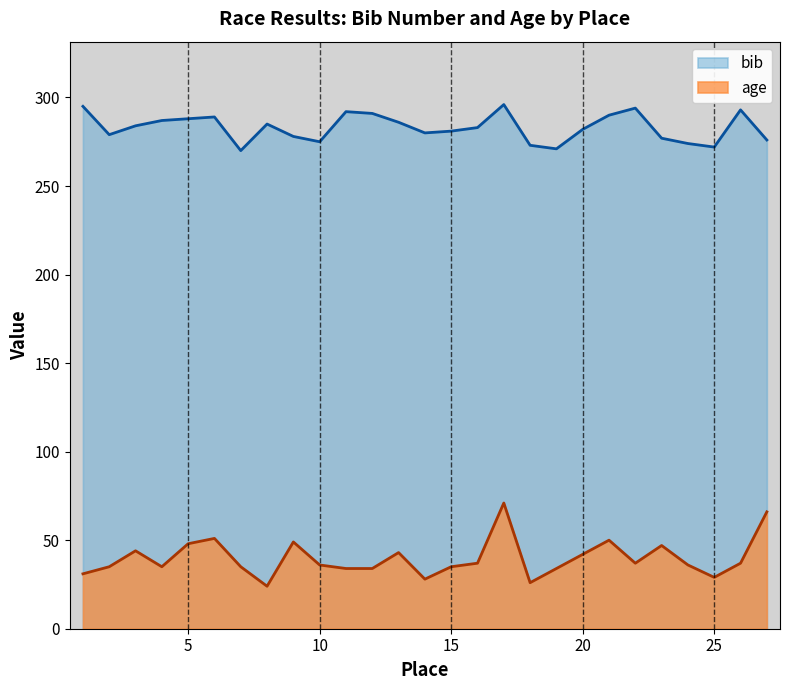

Which series has the largest range (max minus min)?

age